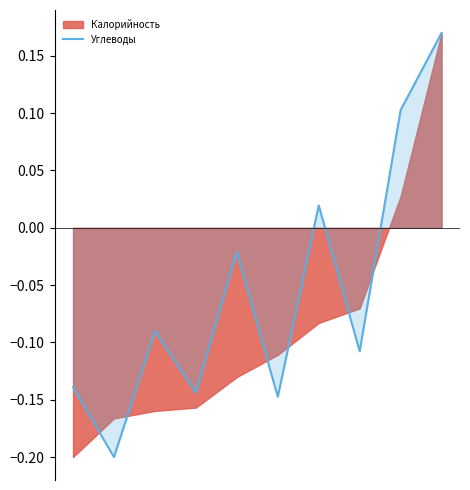

List the labels in order of value, smallest first.

1, 5, 3, 0, 7, 2, 4, 6, 8, 9